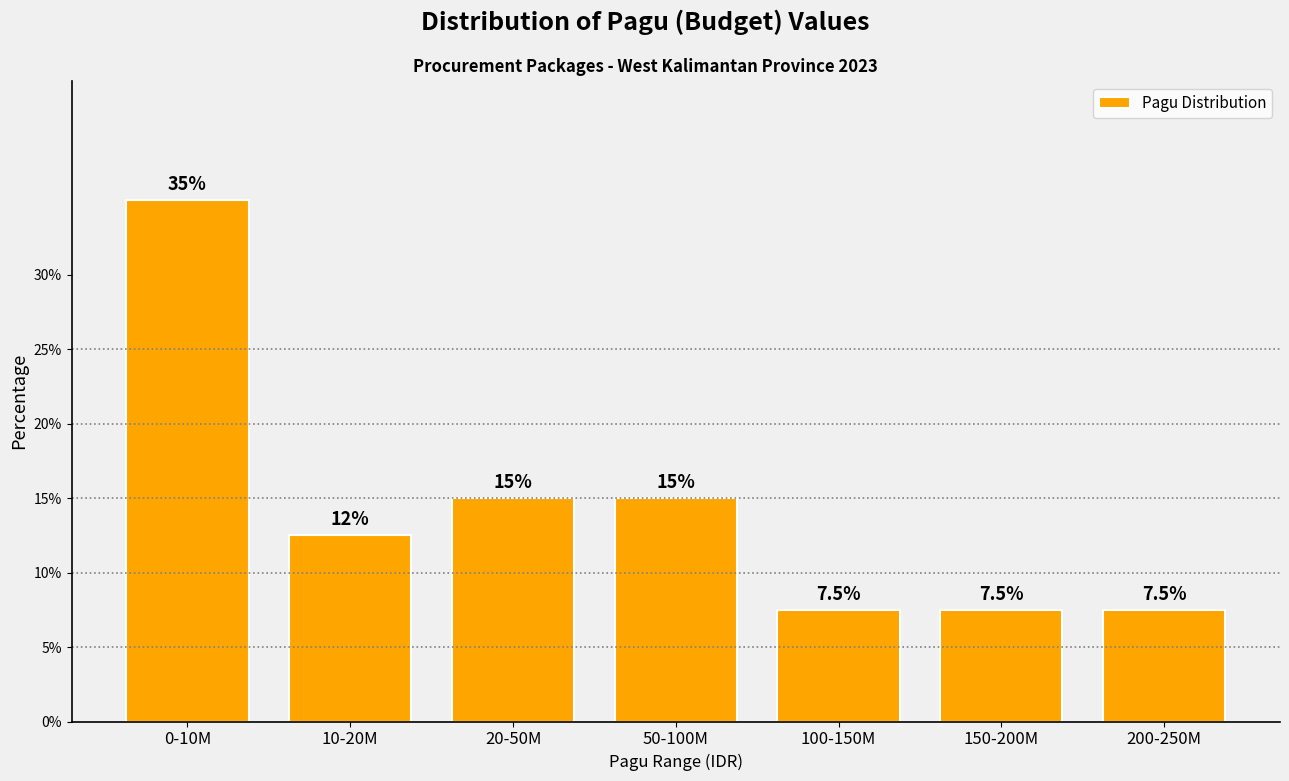

Reading left to right, list all the values displayed in this chart.

35.0	12.5	15.0	15.0	7.5	7.5	7.5